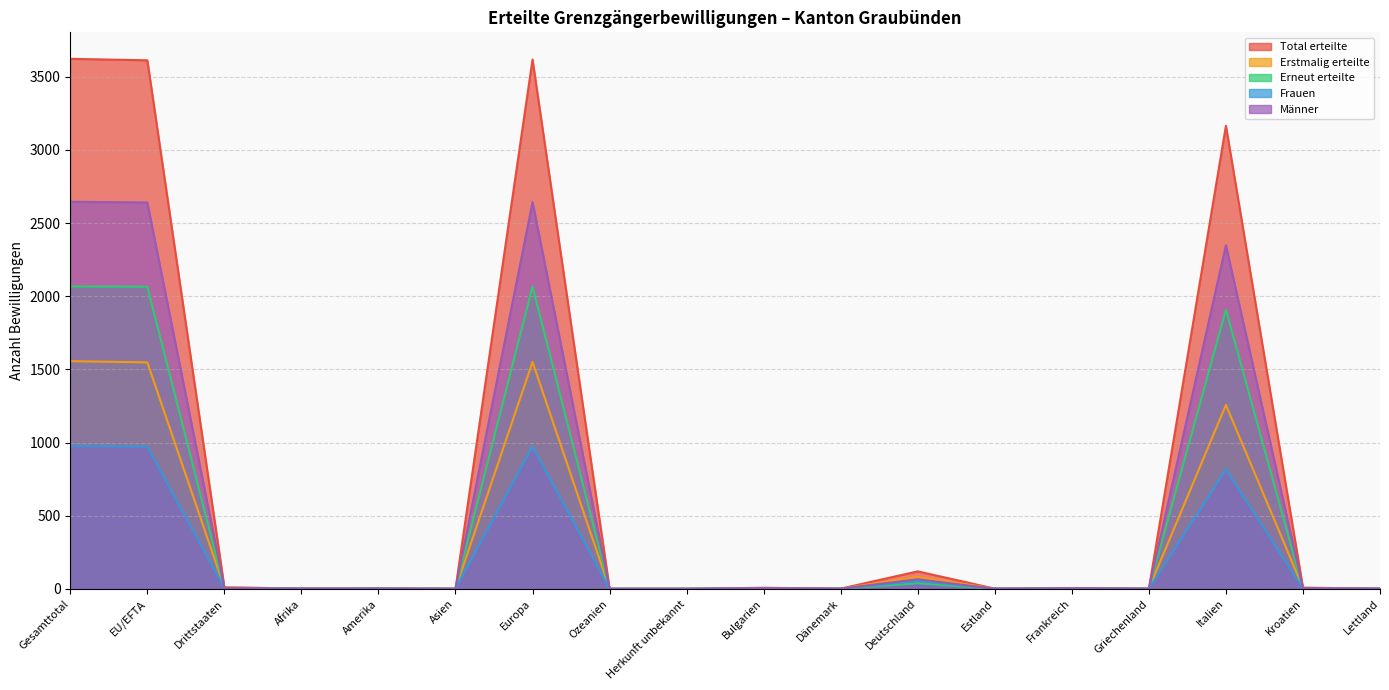

Reading right to left, extract all data points from this chart.

Total erteilte: 2	7	3165	1	5	1	119	1	7	0	0	3618	0	3	2	10	3613	3623
Erstmalig erteilte: 2	7	1257	1	2	1	81	1	5	0	0	1551	0	3	2	8	1548	1556
Erneut erteilte: 0	0	1908	0	3	0	38	0	2	0	0	2067	0	0	0	2	2065	2067
Frauen: 1	2	816	0	1	1	54	0	2	0	0	974	0	2	1	5	972	977
Männer: 1	5	2349	1	4	0	65	1	5	0	0	2644	0	1	1	5	2641	2646